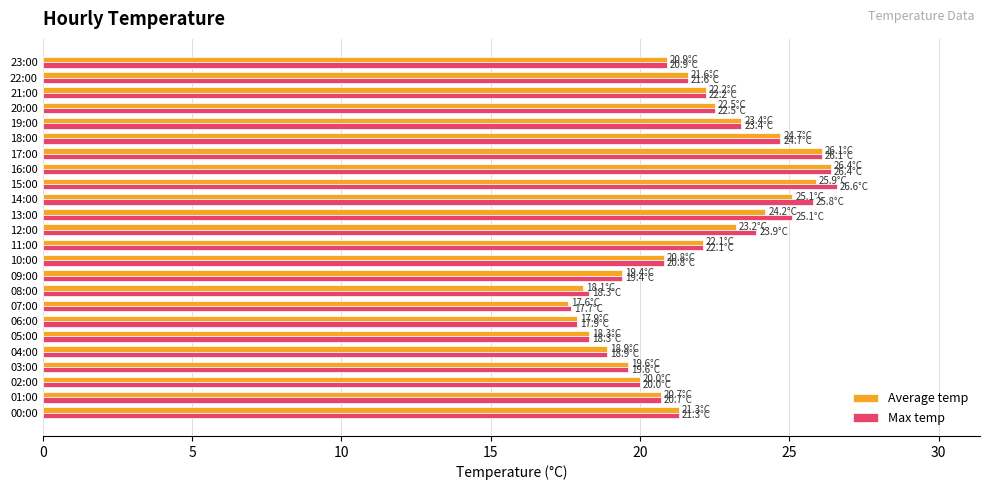

Which category has the lowest value across all series?

07:00